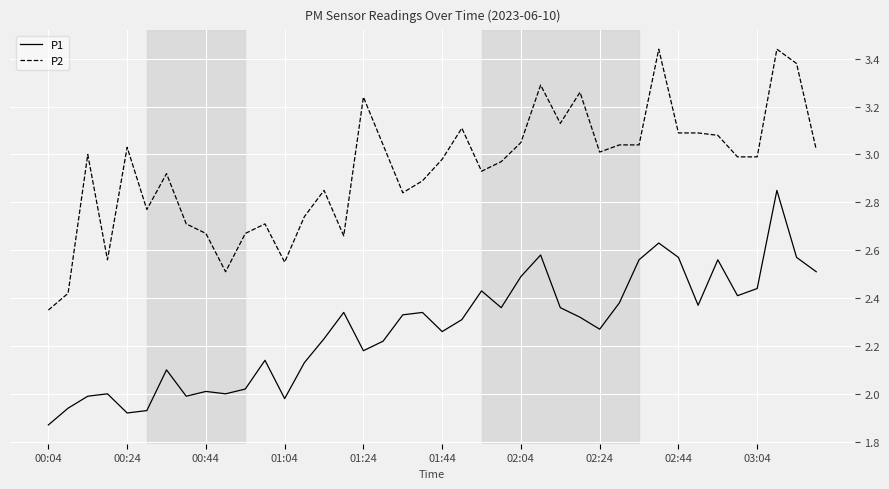

Which series has the widest spread of values?

P2